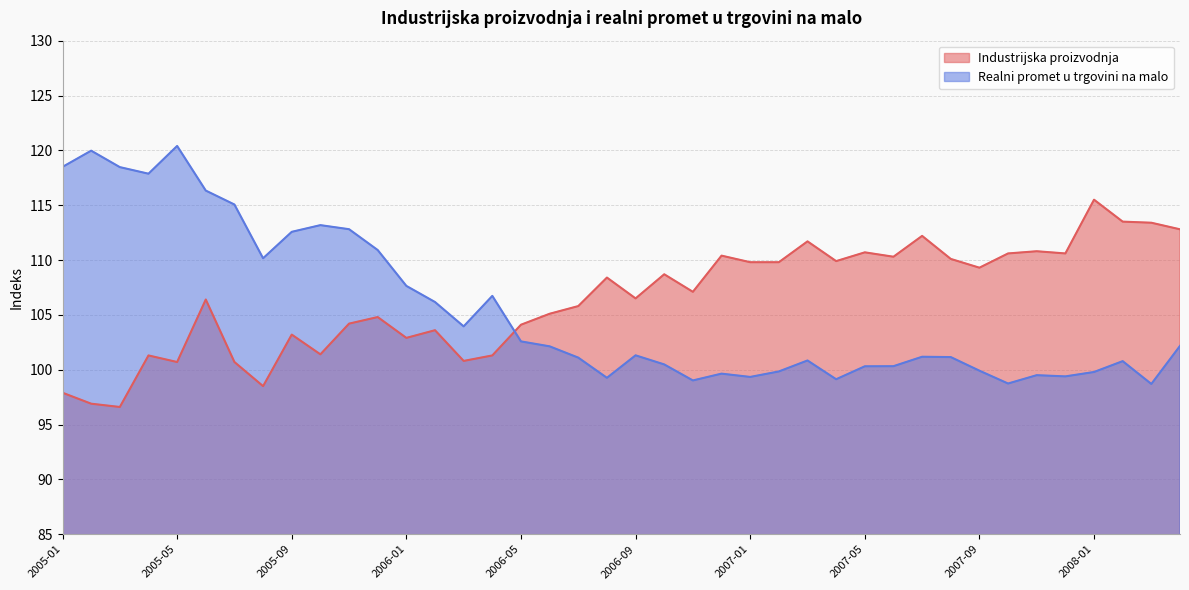

True or false: Industrijska proizvodnja has a value of 105.8 at 2006-07.

True